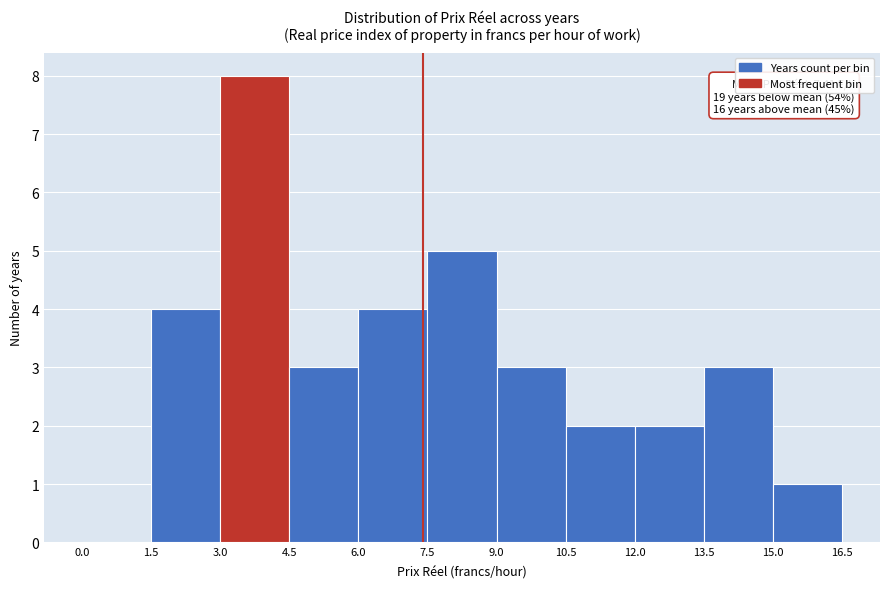

Over which range of the x-axis is the bar tallest?

3.0 to 4.5